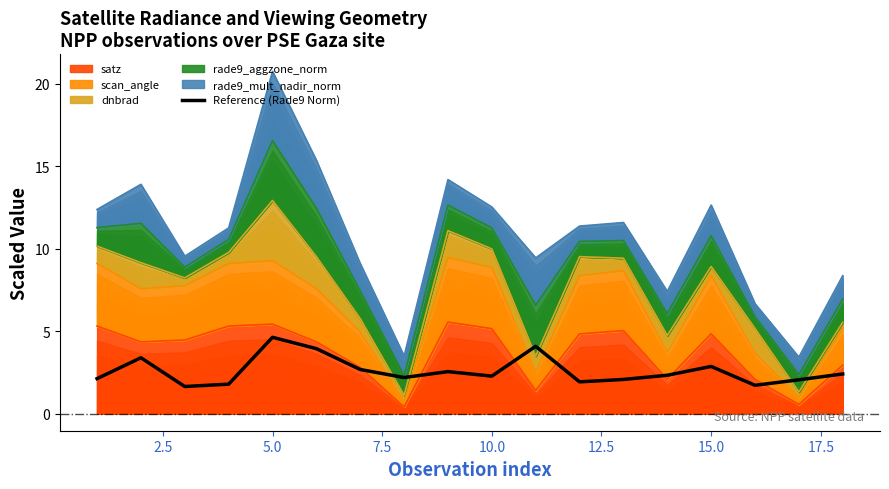

What is the difference between the maximum and minimum values?

3.0